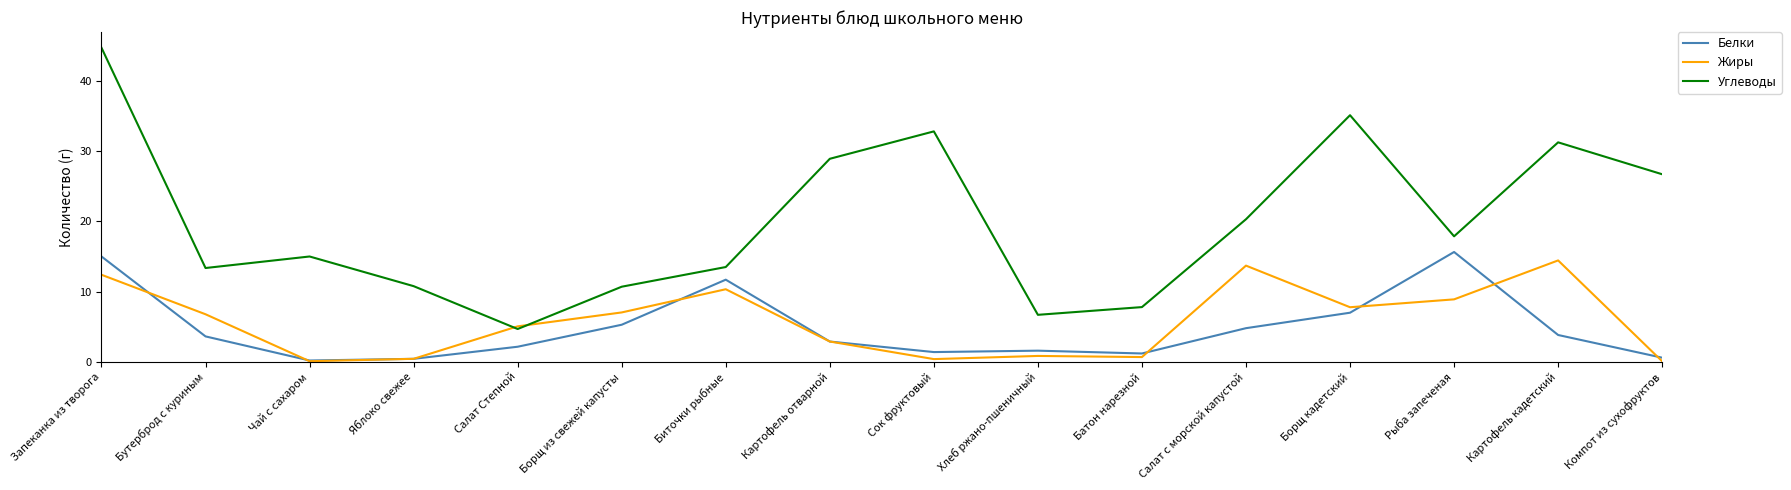

What is the average value of the Белки series?

4.8